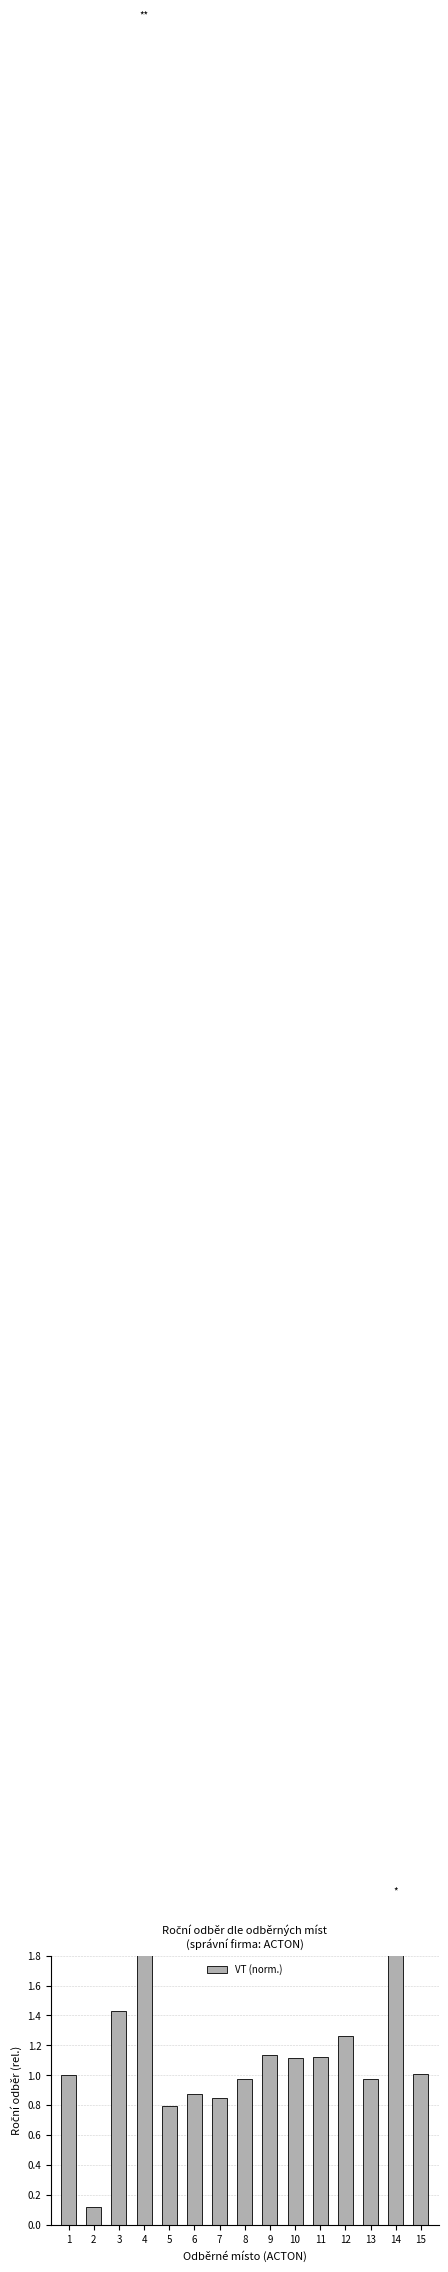

How many bars are there in total?

15